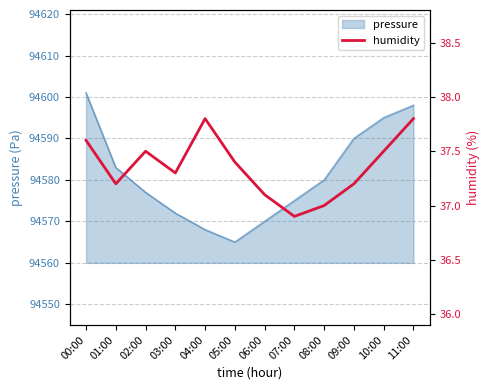

Reading left to right, extract all data points from this chart.

00:00=37.6	01:00=37.2	02:00=37.5	03:00=37.3	04:00=37.8	05:00=37.4	06:00=37.1	07:00=36.9	08:00=37.0	09:00=37.2	10:00=37.5	11:00=37.8